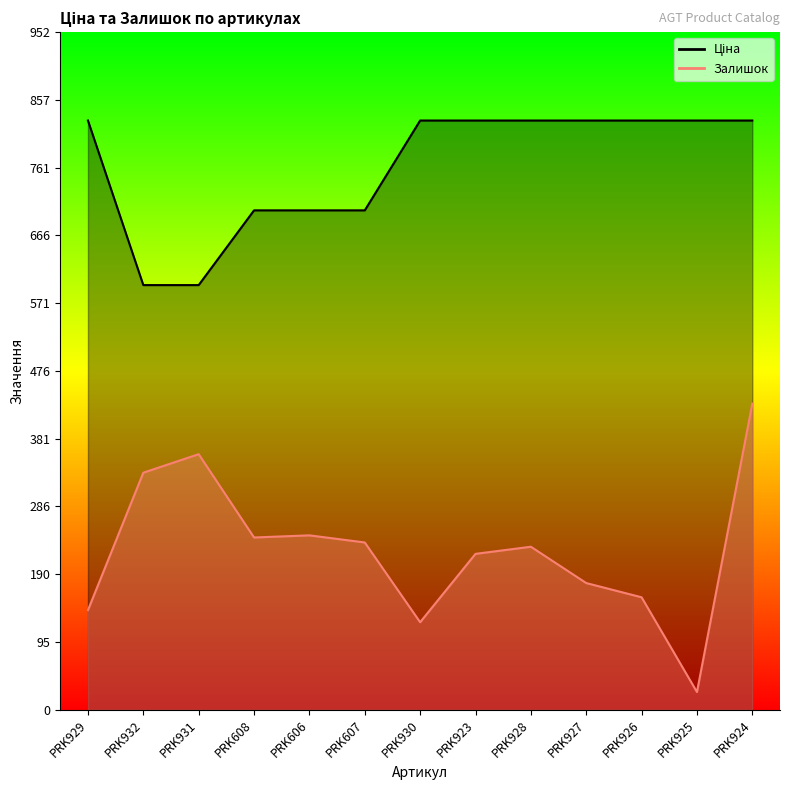

True or false: Ціна and Залишок cross at least once.

False